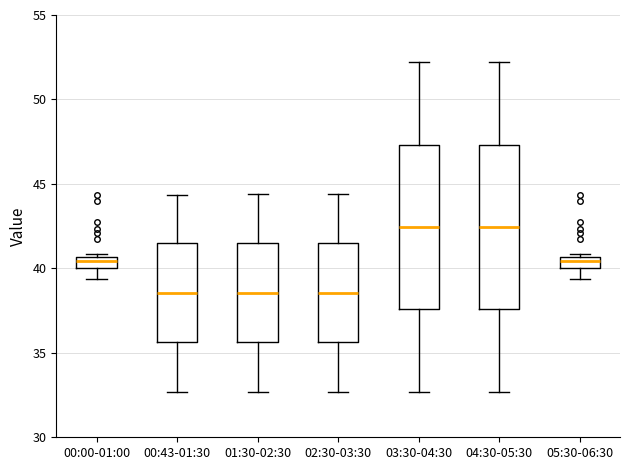

Where is the lower edge of the box for 05:30-06:30 on the y-axis? The values are not printed on the chart, so give them approximately, as read against the axis.

40.0